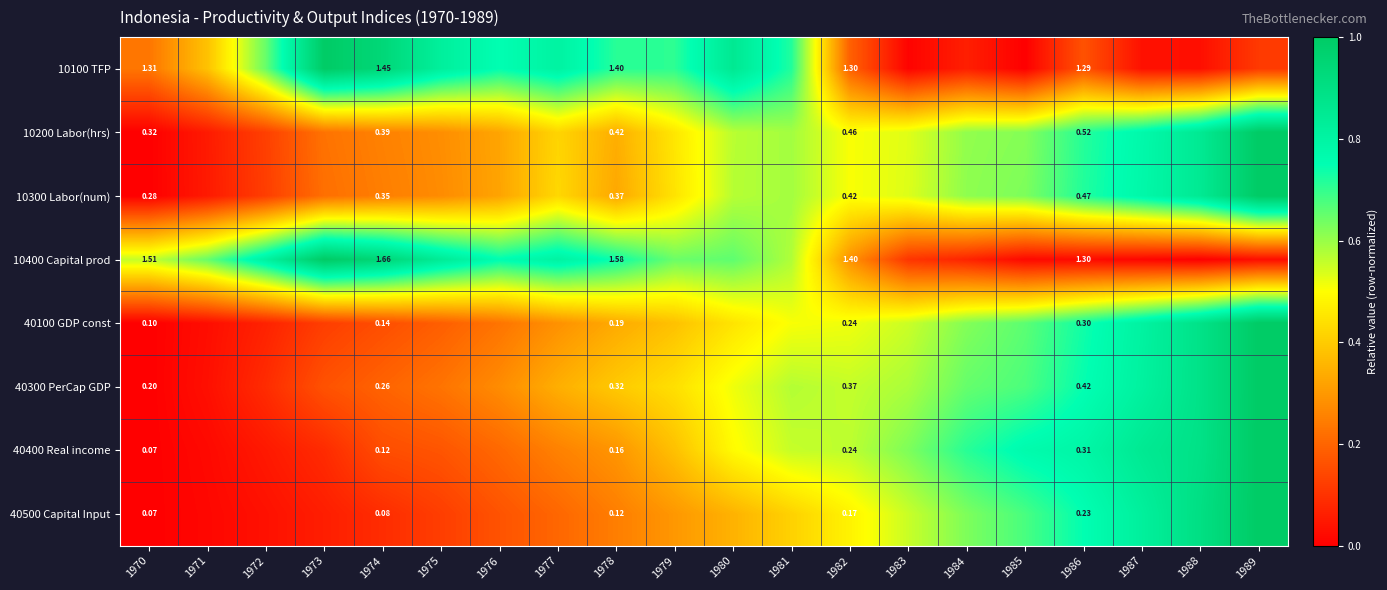

At 1975, list the series in order from largest to smallest.

10400 Capital prod, 10100 TFP, 10200 Labor(hrs), 10300 Labor(num), 40300 PerCap GDP, 40100 GDP const, 40400 Real income, 40500 Capital Input